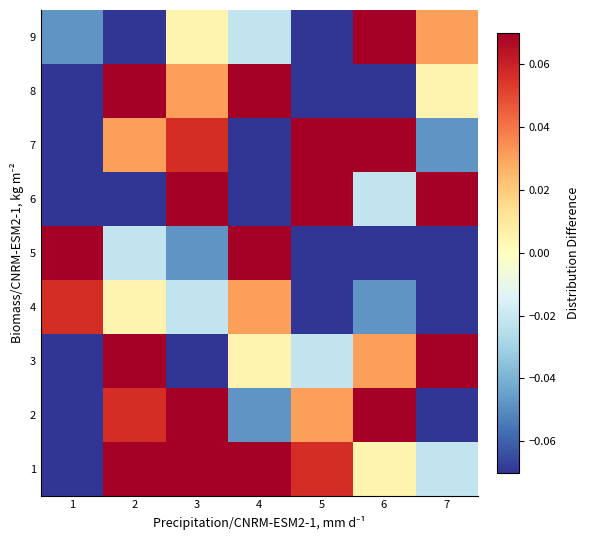

Reading left to right, transcribe all the data shown in this chart.

1: 1=-0.1	2=0.1	3=0.1	4=0.1	5=0.1	6=0.0	7=-0.0
2: 1=-0.1	2=0.1	3=0.1	4=-0.0	5=0.0	6=0.1	7=-0.1
3: 1=-0.1	2=0.1	3=-0.1	4=0.0	5=-0.0	6=0.0	7=0.1
4: 1=0.1	2=0.0	3=-0.0	4=0.0	5=-0.1	6=-0.0	7=-0.1
5: 1=0.1	2=-0.0	3=-0.0	4=0.1	5=-0.1	6=-0.1	7=-0.1
6: 1=-0.1	2=-0.1	3=0.1	4=-0.1	5=0.1	6=-0.0	7=0.1
7: 1=-0.1	2=0.0	3=0.1	4=-0.1	5=0.1	6=0.1	7=-0.0
8: 1=-0.1	2=0.1	3=0.0	4=0.1	5=-0.1	6=-0.1	7=0.0
9: 1=-0.0	2=-0.1	3=0.0	4=-0.0	5=-0.1	6=0.1	7=0.0